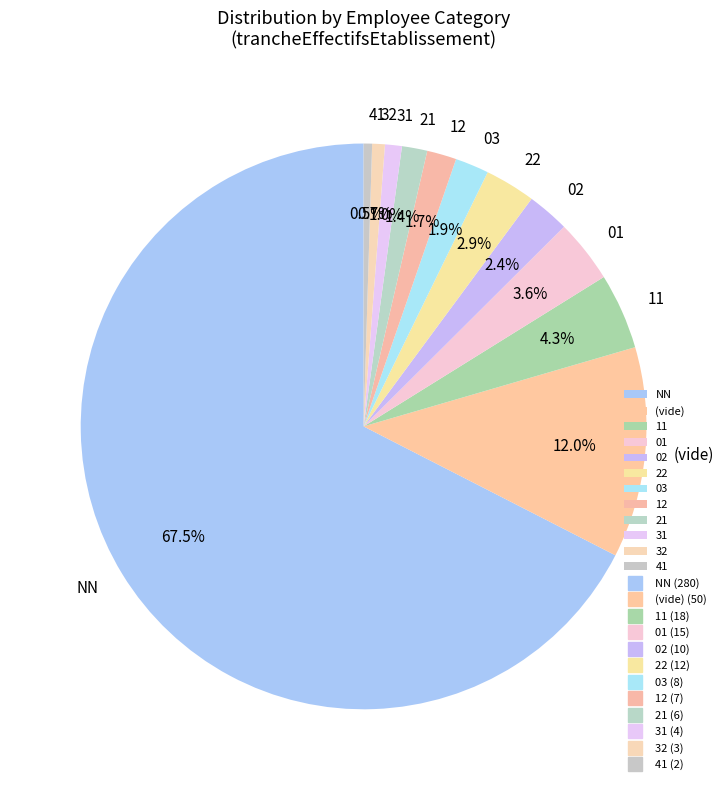

What is the ratio of the value at NN to the value at 22?

23.3